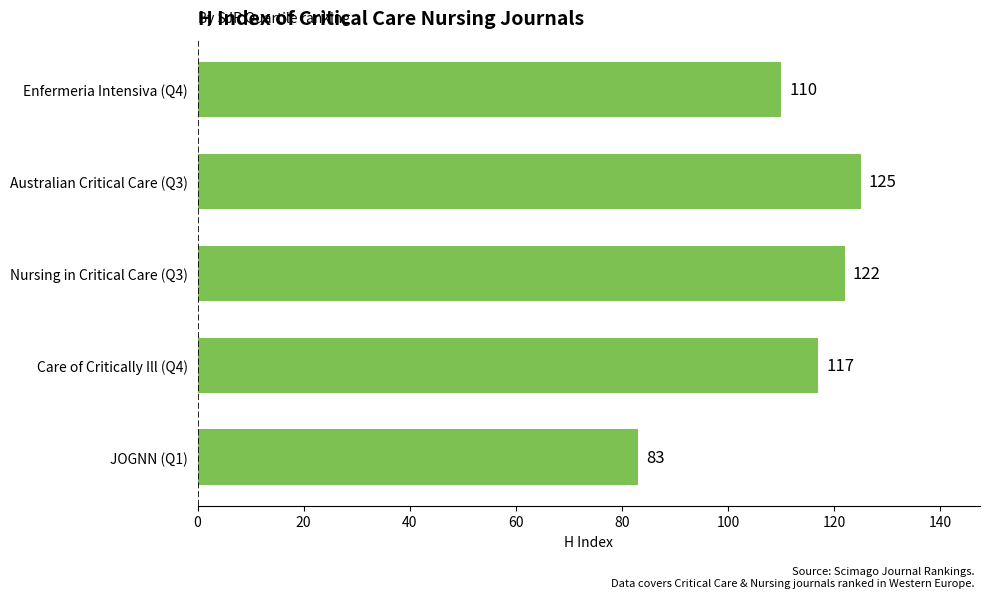

What is the change in value from JOGNN (Q1) to Care of Critically Ill (Q4)?

+34